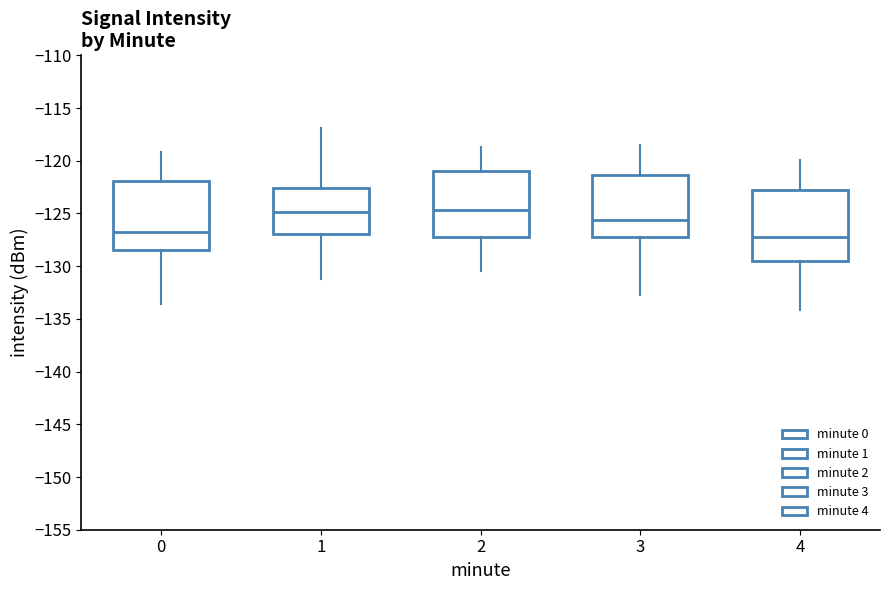

Reading left to right, read every box against the y-axis: the position of its median line, the range the box covers, and the ends of its whiskers. The values are not printed on the chart, so give them approximately, as read against the axis.

0: median -126.5, box -128.5 to -122.0, whiskers -133.5 to -119.0
1: median -125.0, box -127.0 to -122.5, whiskers -131.0 to -117.0
2: median -124.5, box -127.0 to -121.0, whiskers -130.5 to -118.5
3: median -125.5, box -127.0 to -121.5, whiskers -132.5 to -118.5
4: median -127.0, box -129.5 to -123.0, whiskers -134.0 to -120.0